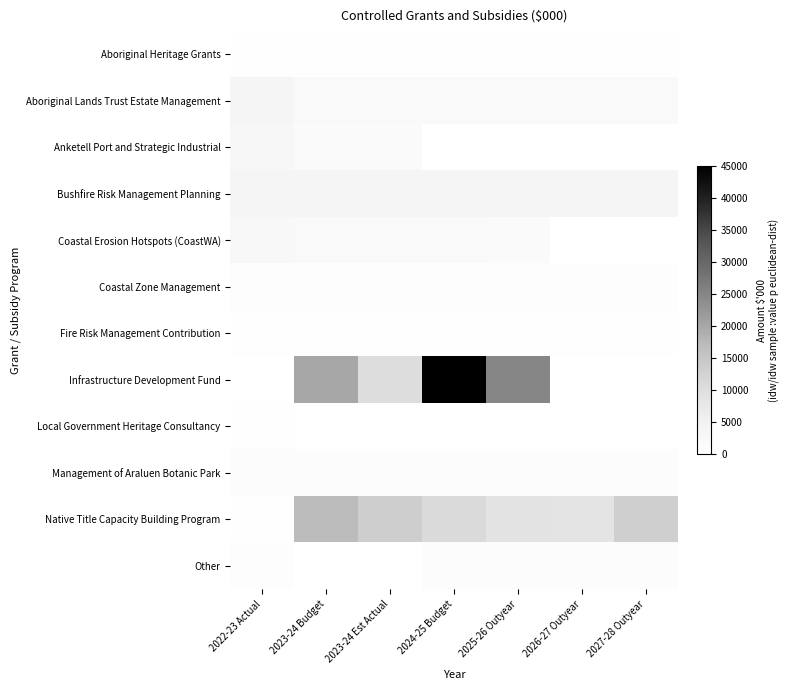

List the series in order of their peak value, highest first.

Infrastructure Development Fund, Native Title Capacity Building Program, Bushfire Risk Management Planning, Aboriginal Lands Trust Estate Management, Anketell Port and Strategic Industrial, Coastal Erosion Hotspots (CoastWA), Management of Araluen Botanic Park, Other, Coastal Zone Management, Fire Risk Management Contribution, Aboriginal Heritage Grants, Local Government Heritage Consultancy